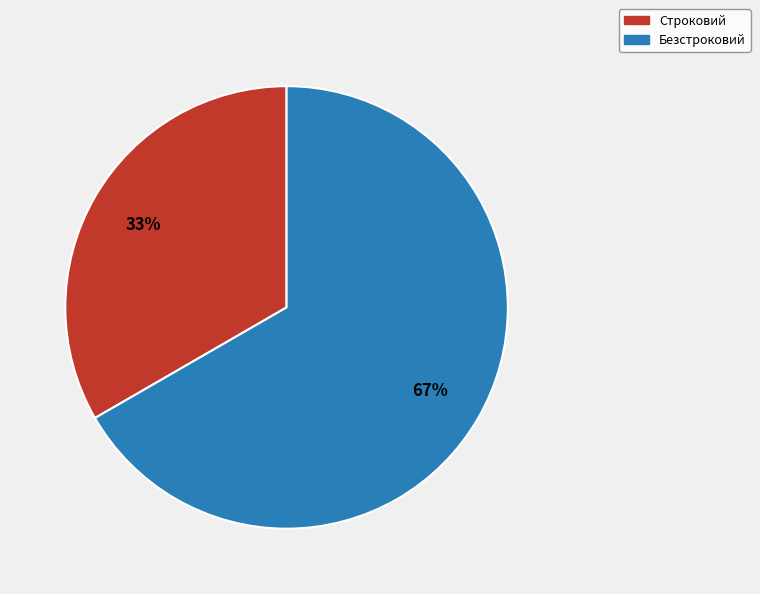

Is Строковий the majority of the pie?

No